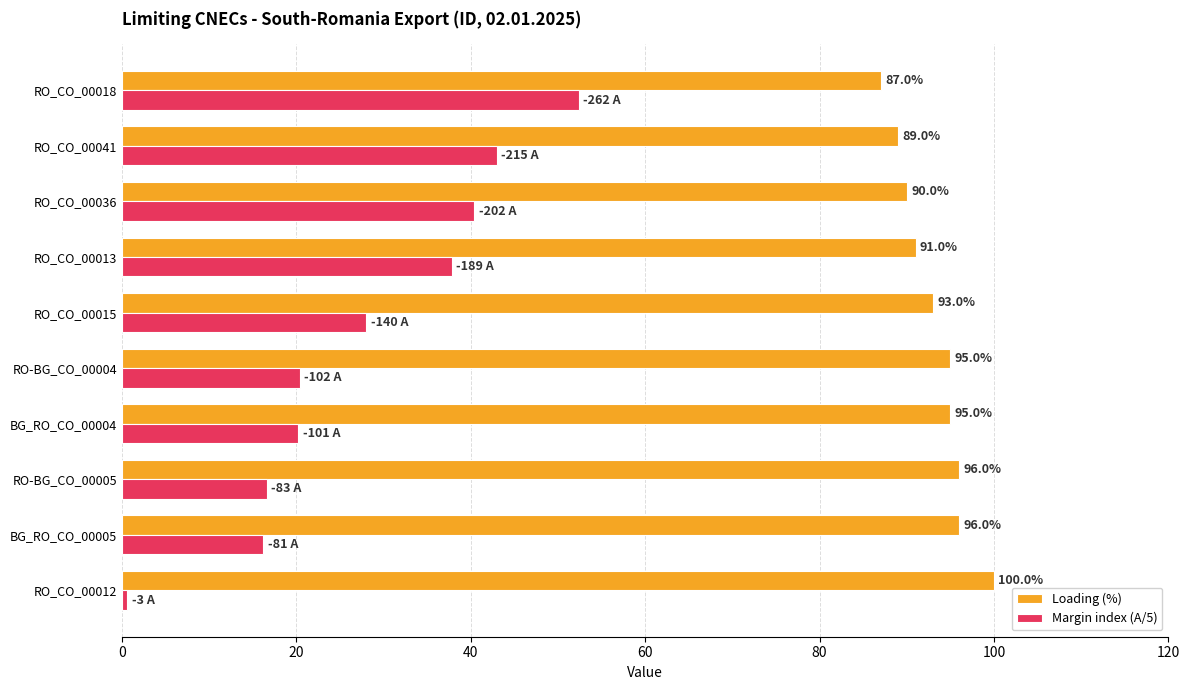

What is the average value of the Margin index (A/5) series?

27.6